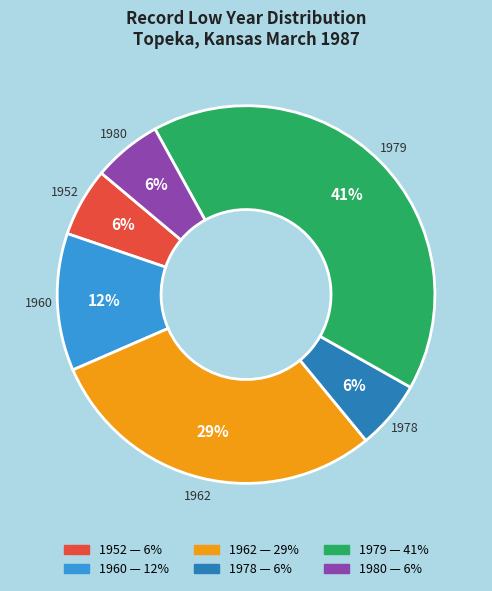

To the nearest percent, what is the average slice percentage?

17%